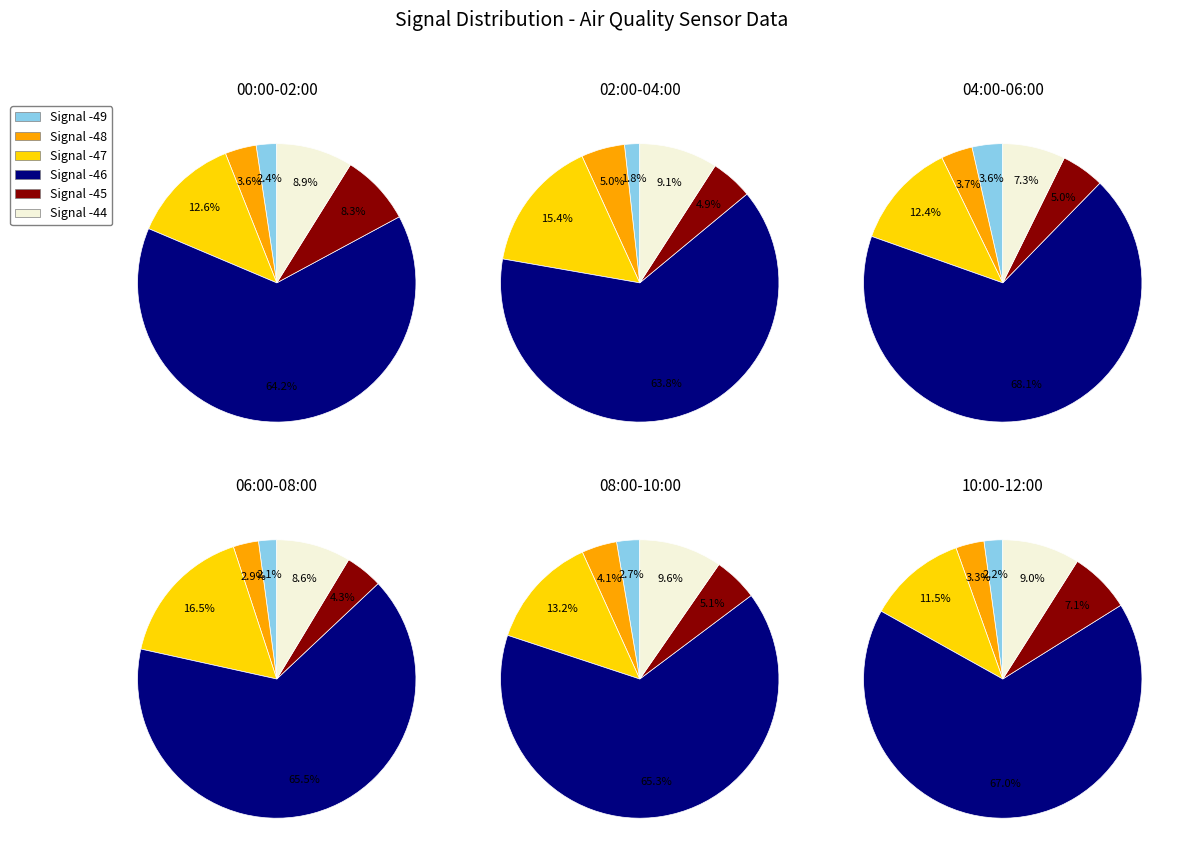

Is it true that -46 is 10% of the pie?

False